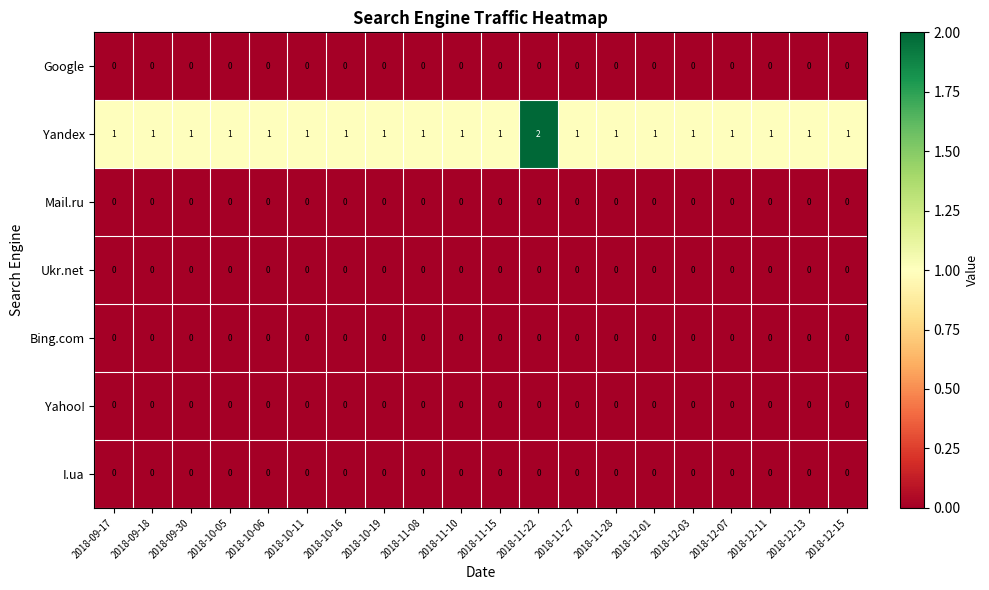

Which series has the widest spread of values?

Yandex